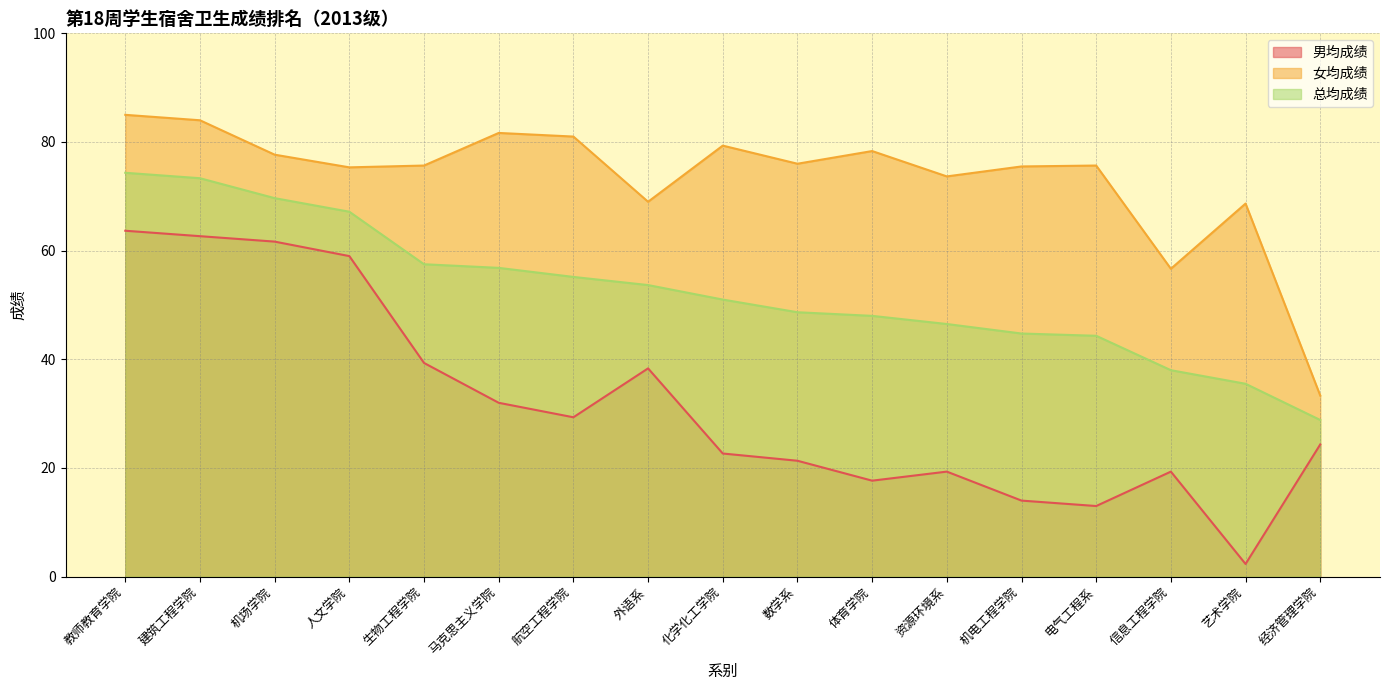

Rank the series by their maximum value, from lowest to highest.

男均成绩, 总均成绩, 女均成绩